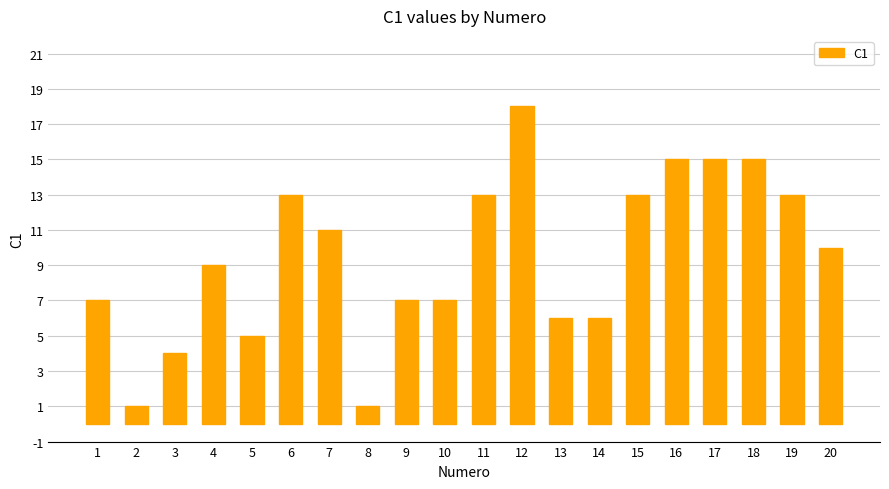

What is the difference between the maximum and minimum values?

17